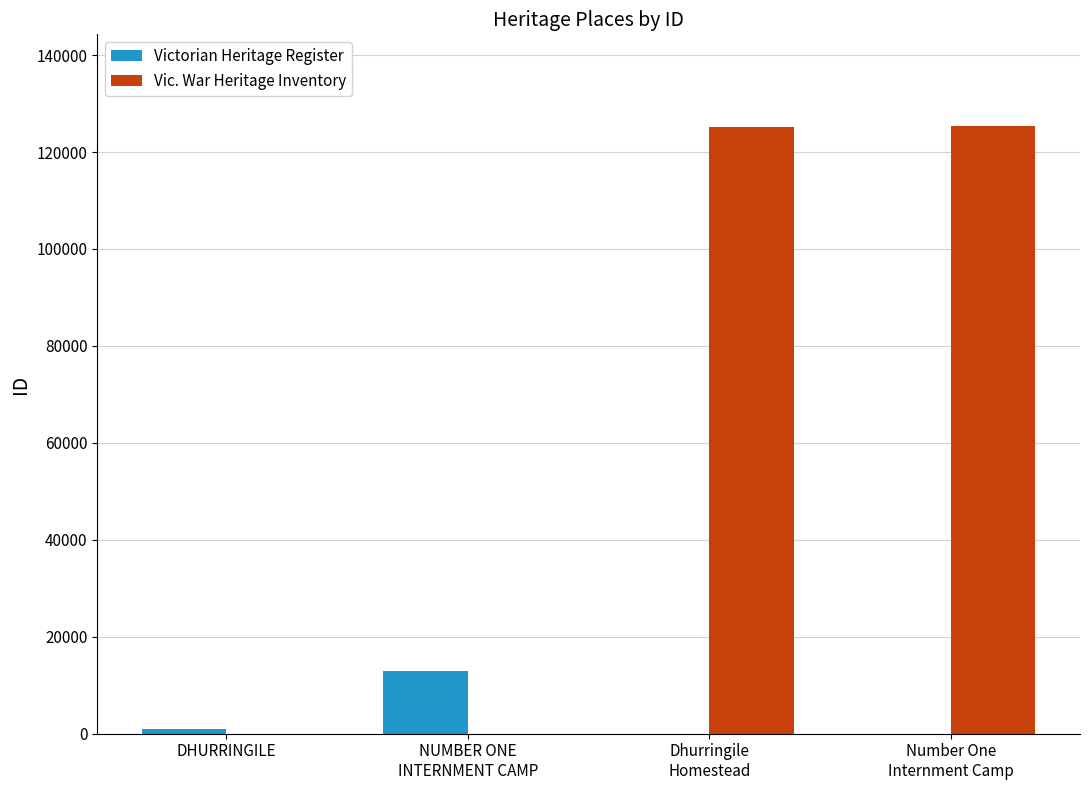

True or false: Vic. War Heritage Inventory has a value of 41665 at DHURRINGILE.

False